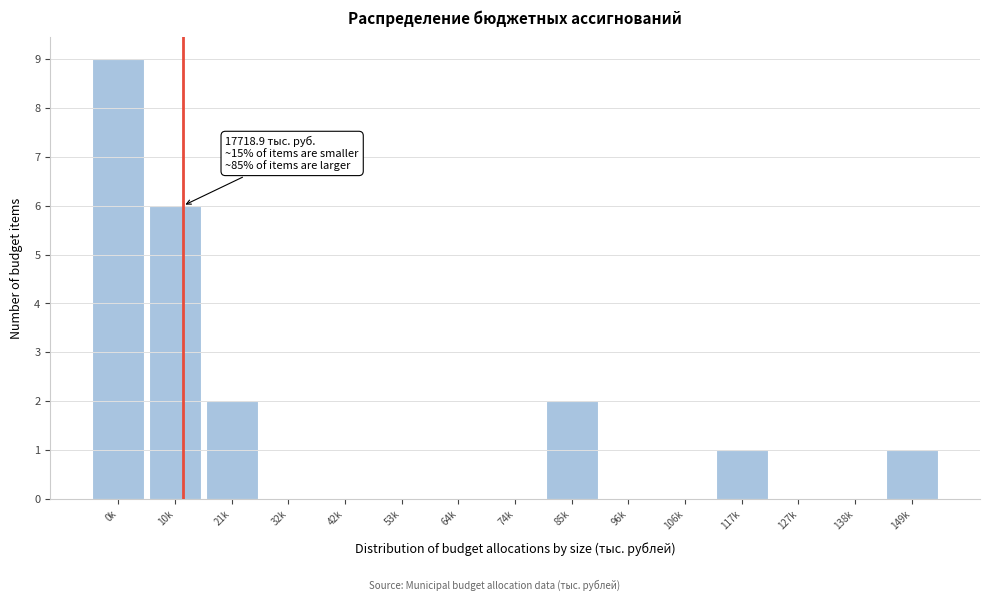

Reading left to right, transcribe all the data shown in this chart.

0k=9	10k=6	21k=2	32k=0	42k=0	53k=0	64k=0	74k=0	85k=2	96k=0	106k=0	117k=1	127k=0	138k=0	149k=1